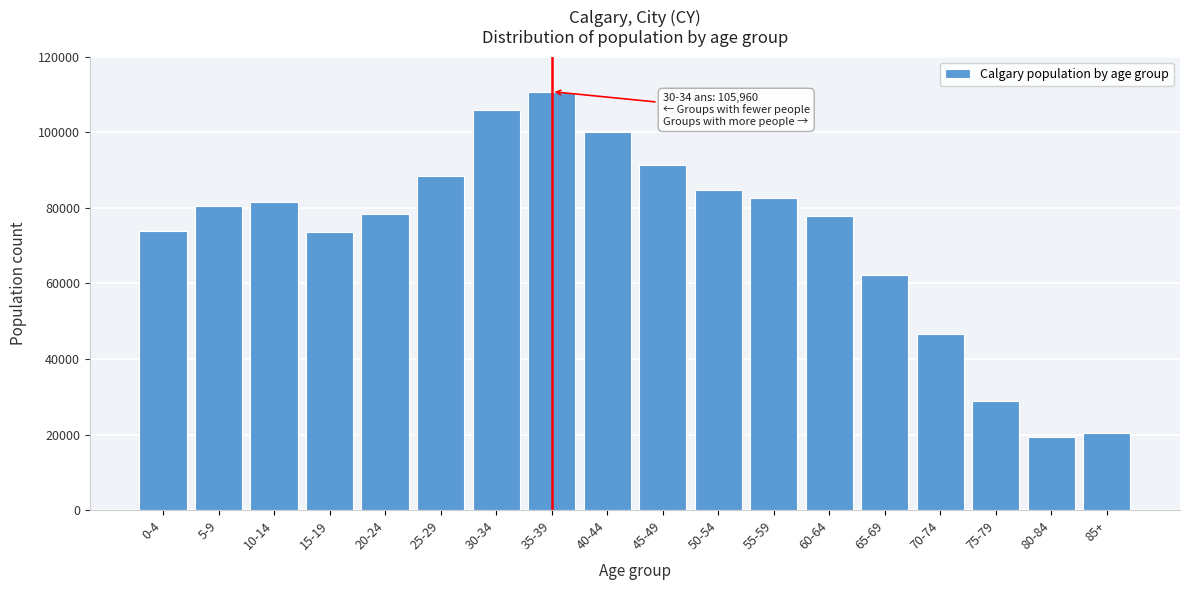

Which has a higher value, 60-64 or 0-4?

60-64